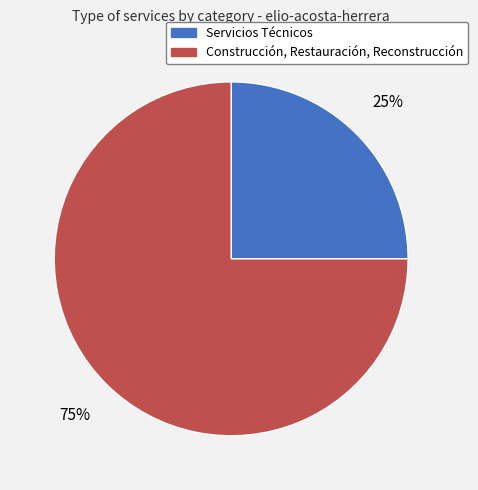

Combined, do Servicios Técnicos and Construcción, Restauración, Reconstrucción account for over 50%?

Yes